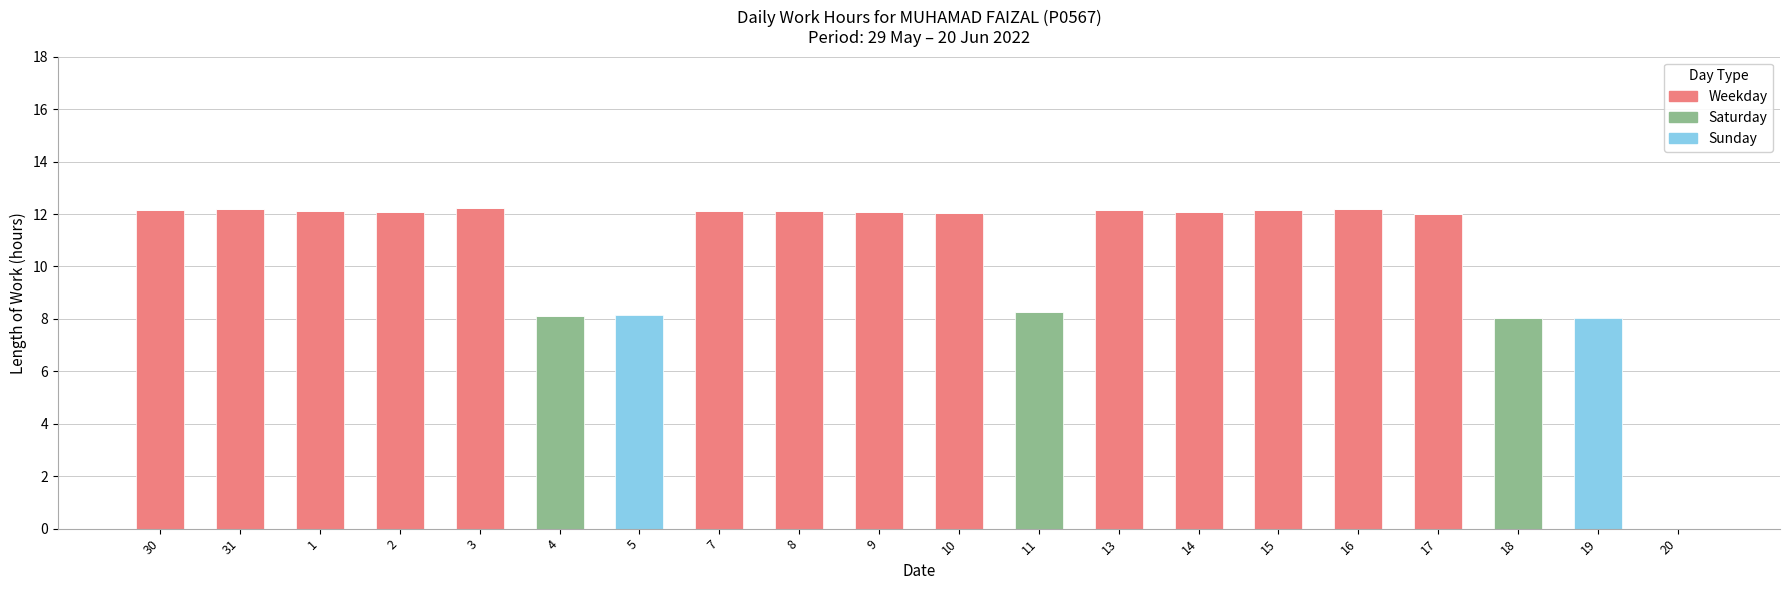

The Weekday series shows 5.9 at 19. True or false?

False